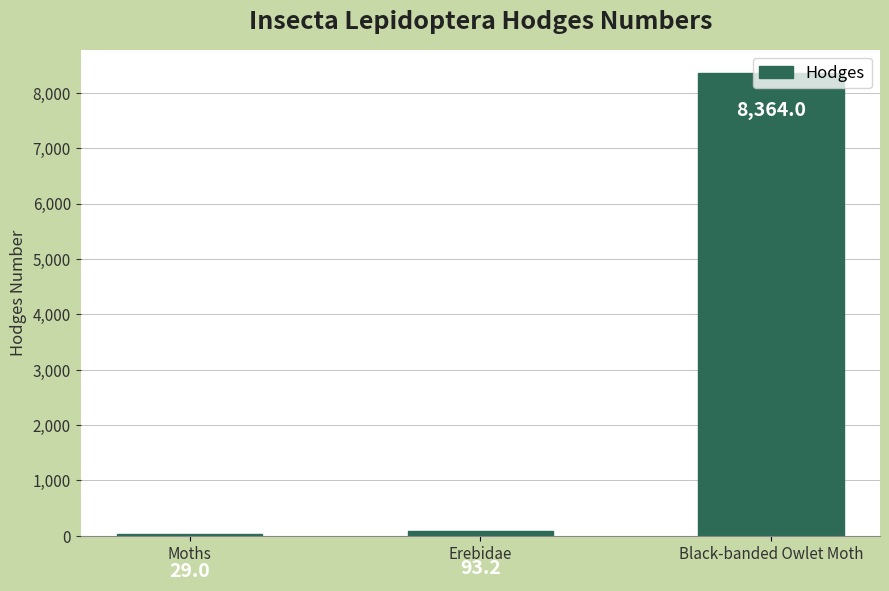

Rank the categories by value from highest to lowest.

Black-banded Owlet Moth, Erebidae, Moths